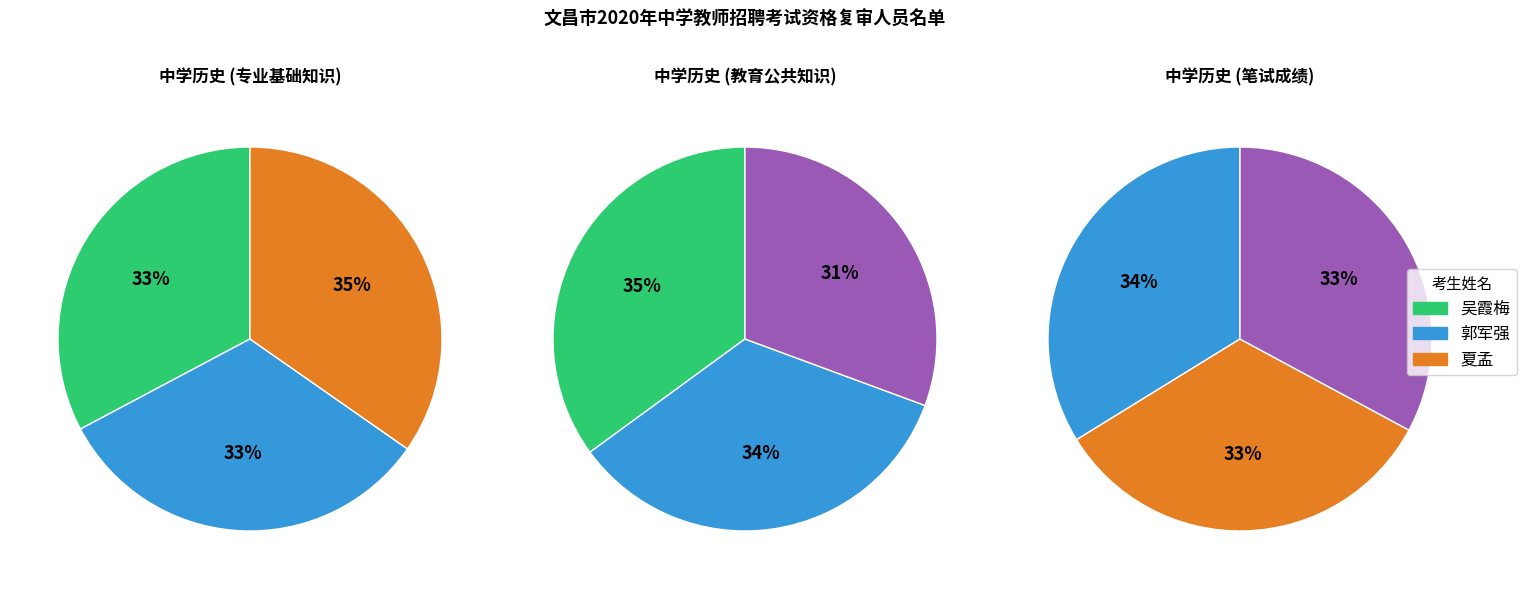

To the nearest percent, what is the difference between the 吴霞梅 and 夏孟 slice percentages?

2%